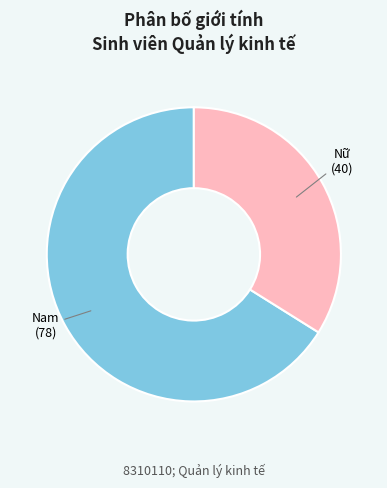

Which category has the biggest portion of the pie?

Nam